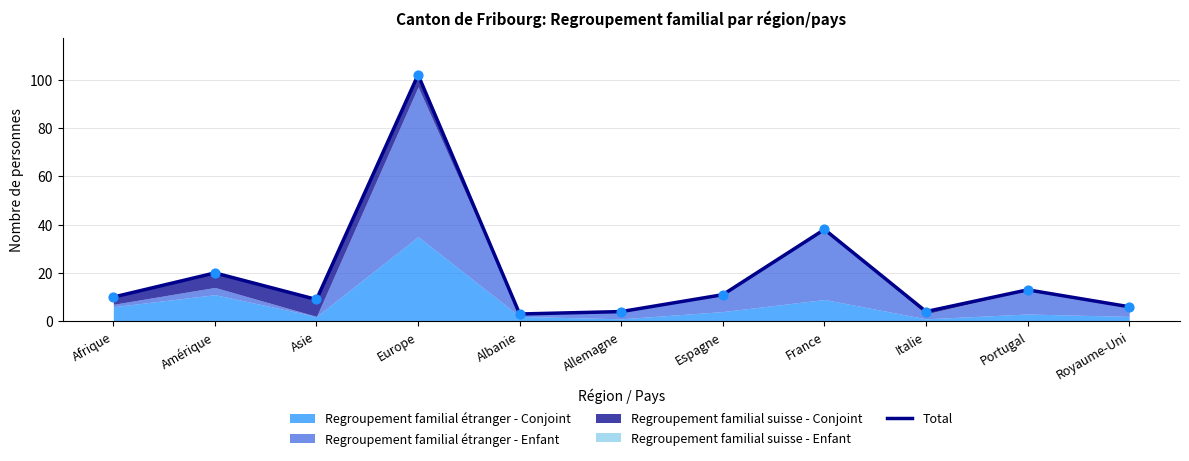

What is the ratio of the value at Afrique to the value at Allemagne?

2.5